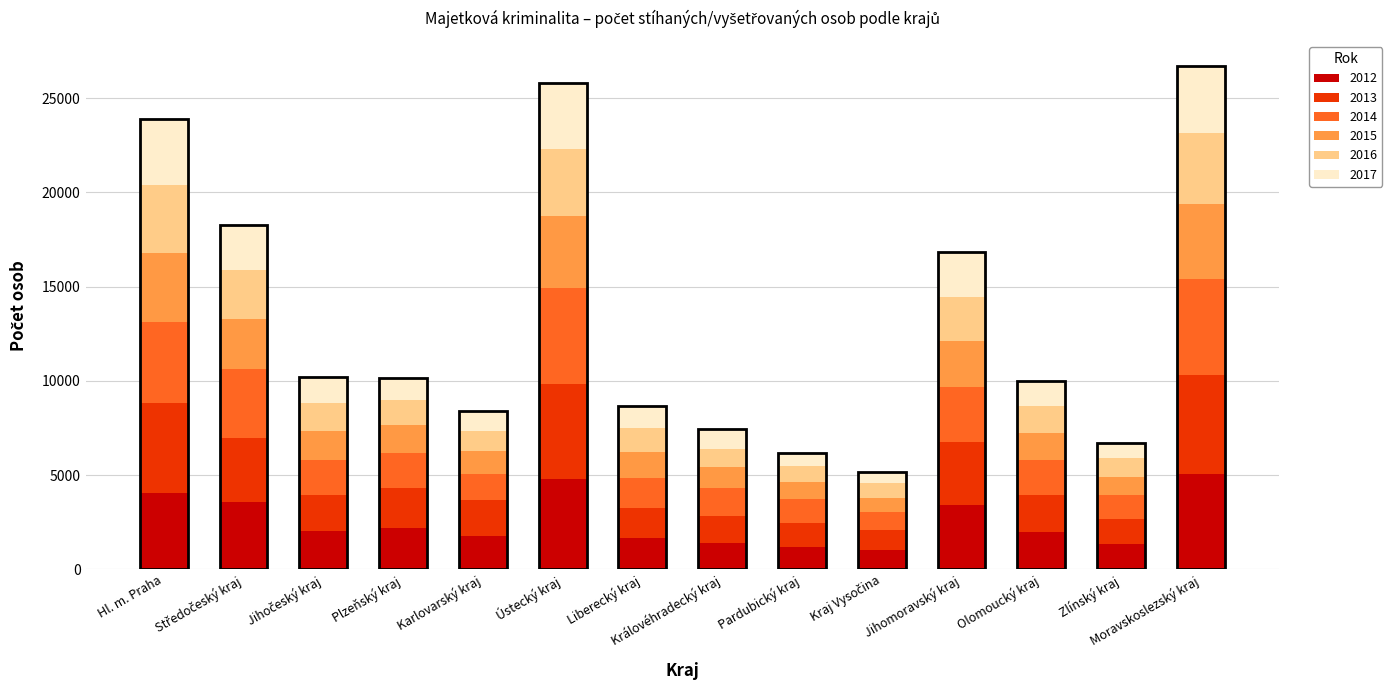

What is the label of the 6th bar from the right?

Pardubický kraj